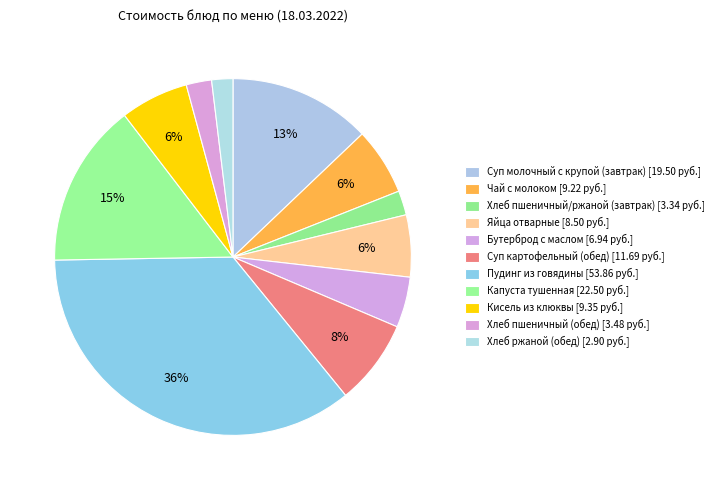

What is the ratio of the value at Суп молочный с крупой (завтрак) to the value at Хлеб пшеничный/ржаной (завтрак)?

5.8